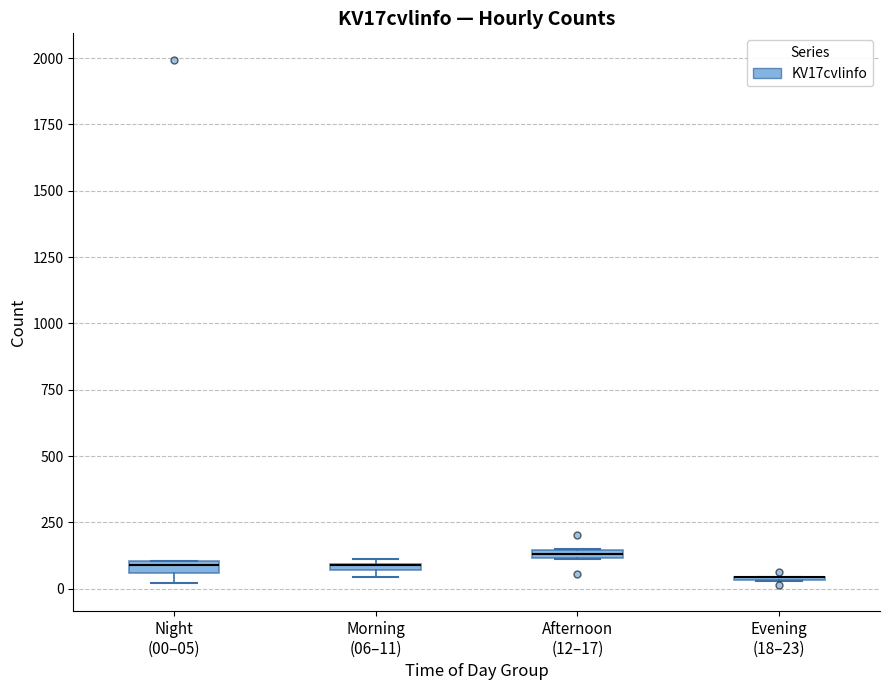

Where is the upper edge of the box for Morning (06–11) on the y-axis? The values are not printed on the chart, so give them approximately, as read against the axis.

100